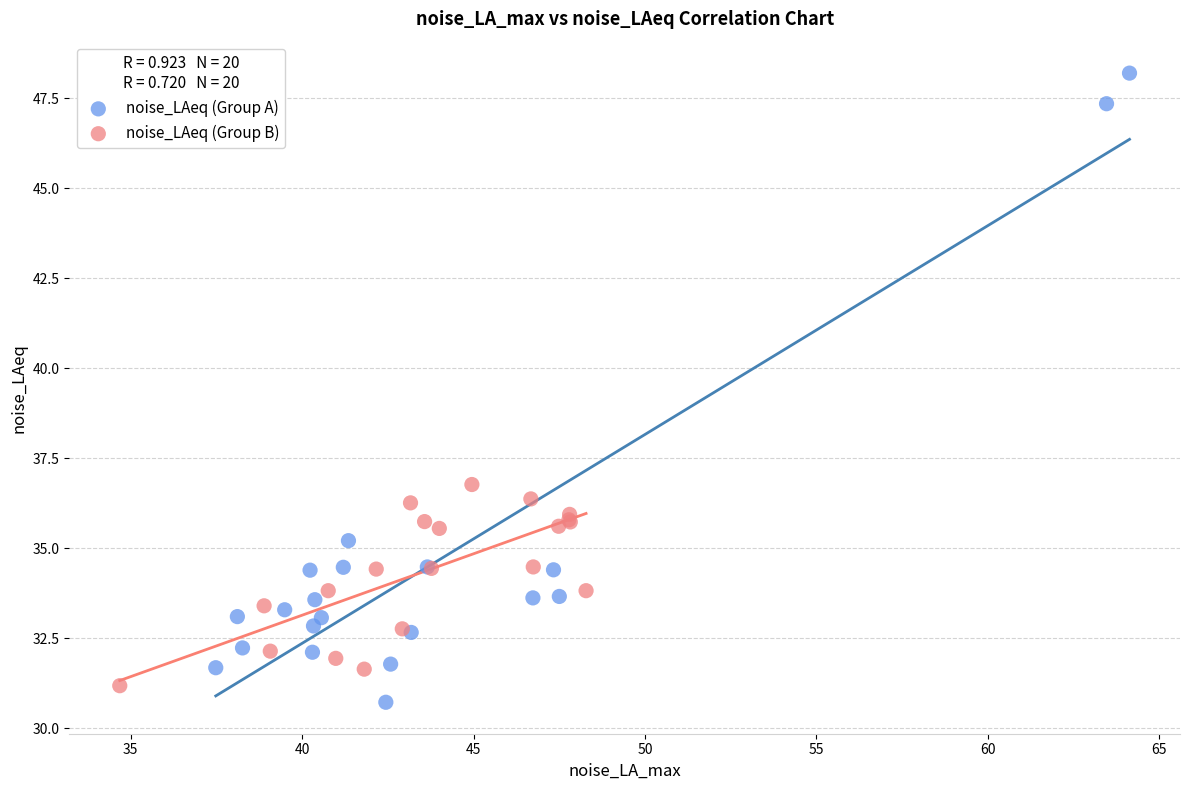

What are all the series names shown in the legend?

noise_LAeq (Group A), noise_LAeq (Group B)